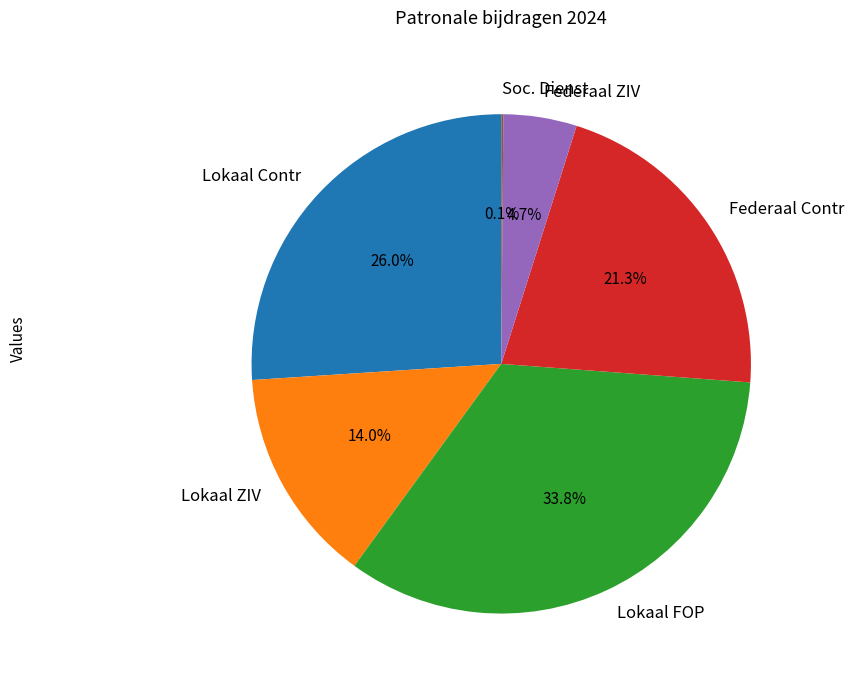

Which has a higher value, Federaal Contr or Lokaal Contr?

Lokaal Contr